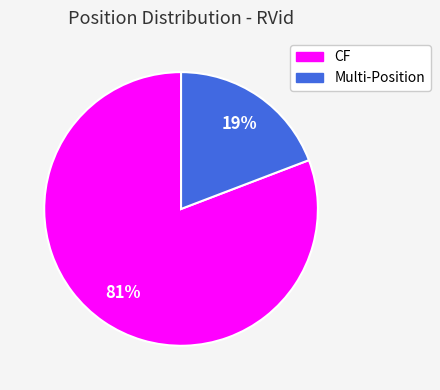

To the nearest percent, what is the difference between the largest and smallest slice percentages?

62%